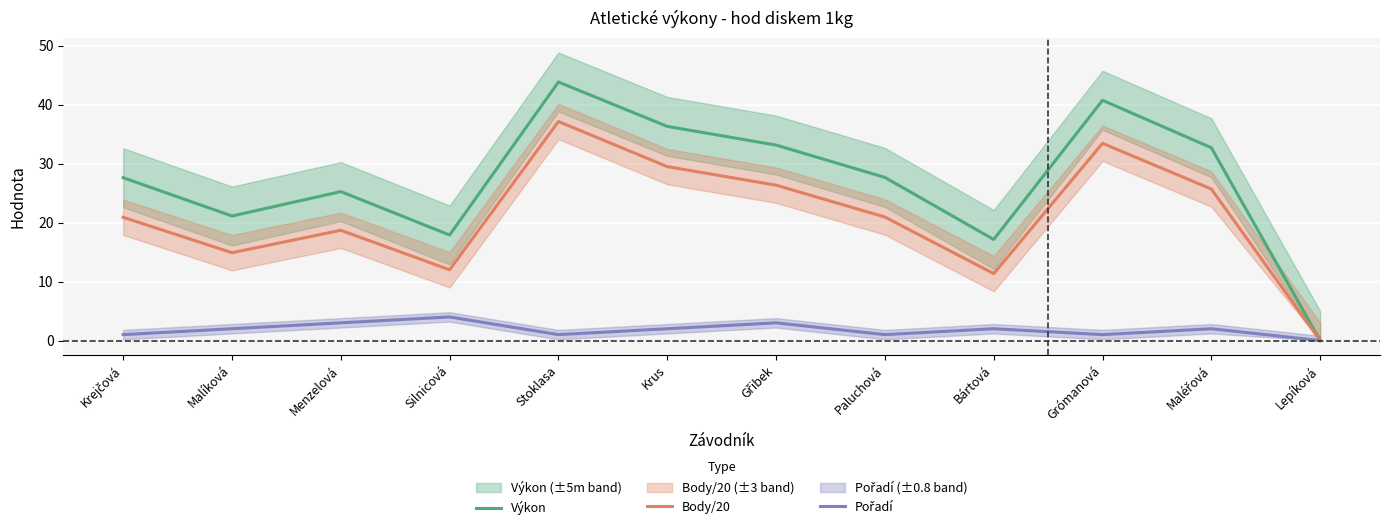

In Výkon, how many points are lower than both neighbors (excluding endpoints)?

3